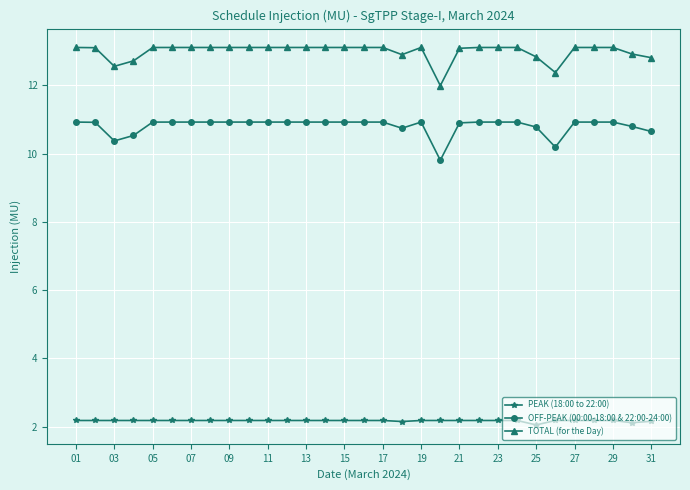

What is the maximum value shown in the chart?

13.1